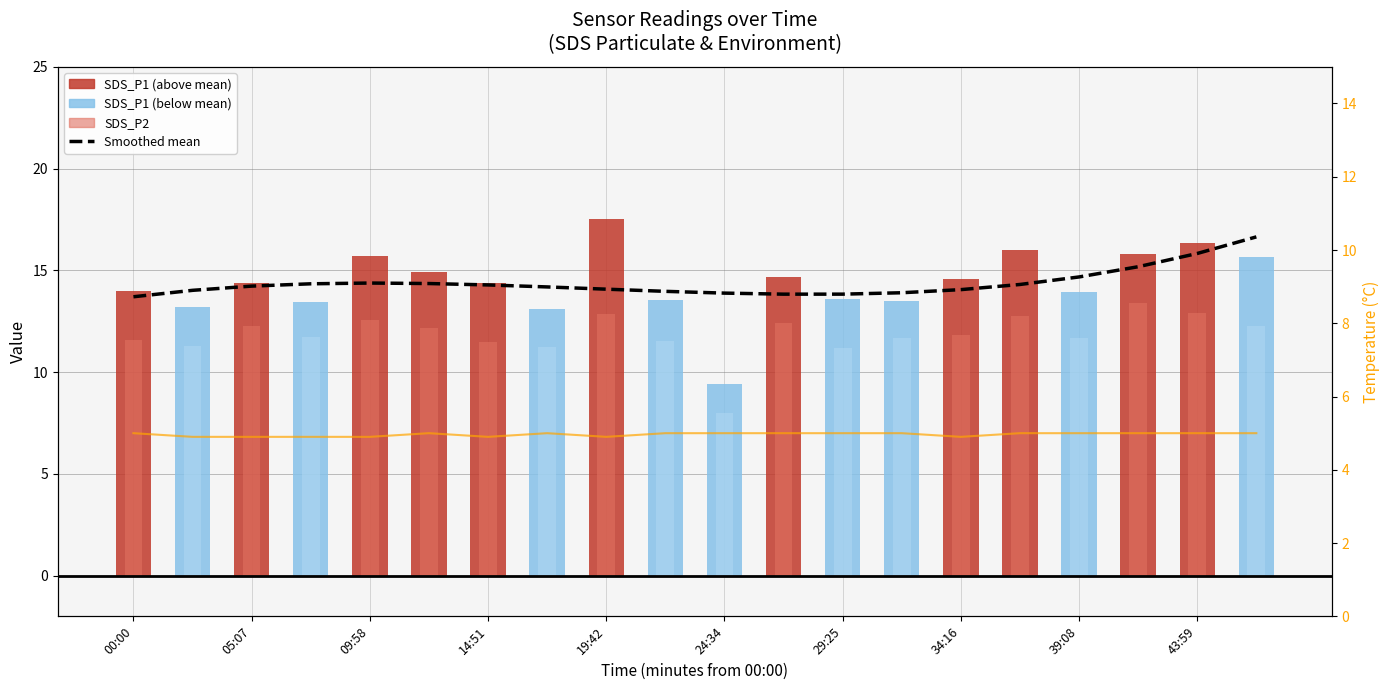

What is the minimum value for Smoothed mean (SDS_P1)?

13.7